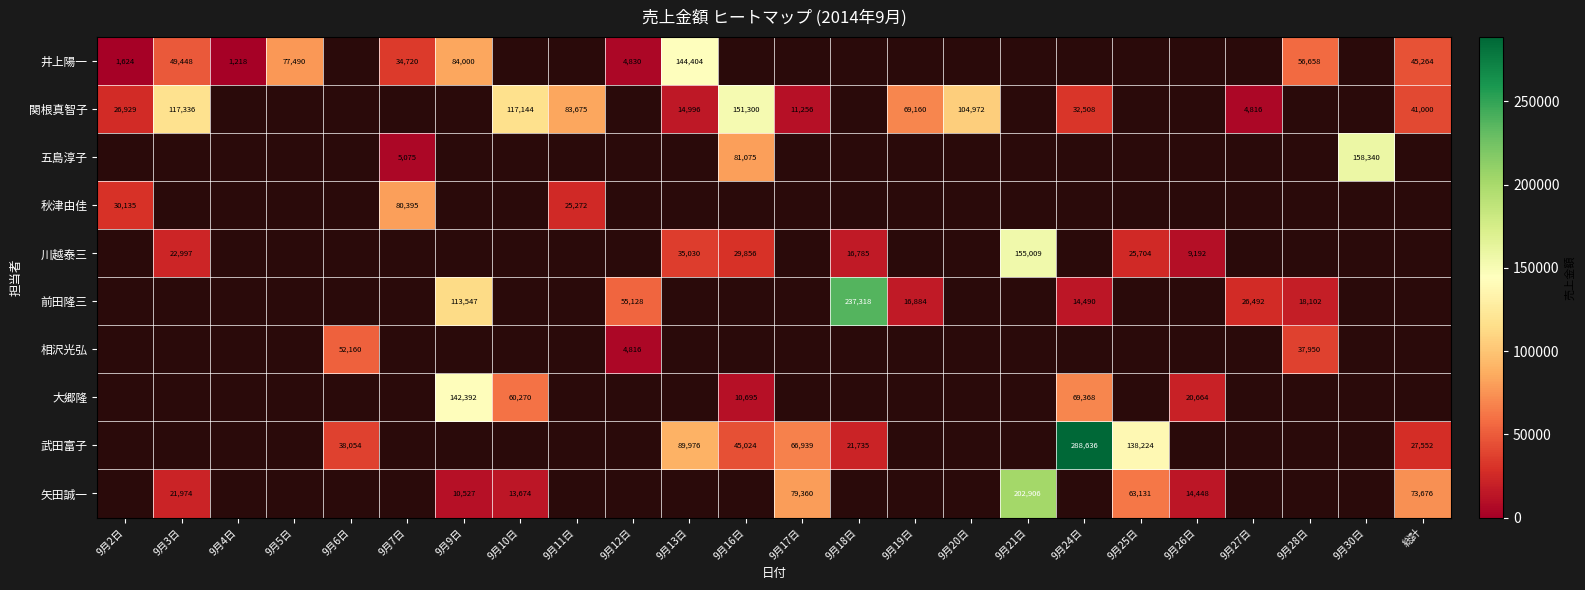

Is the value of 井上陽一 at 9月13日 greater than the value of 大郷隆 at 9月24日?

Yes